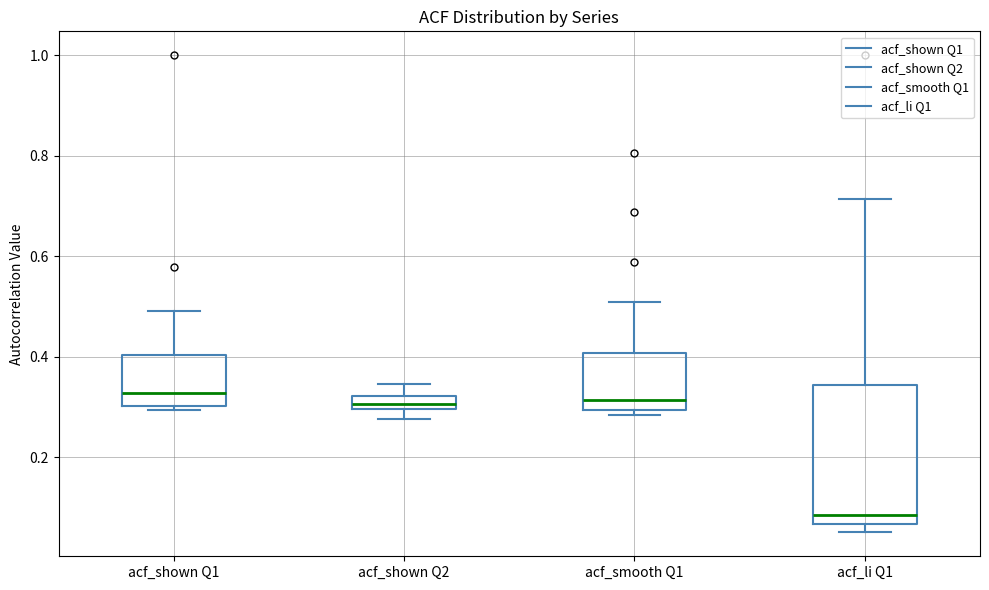

Where does the median line of the box for acf_shown Q1 sit on the y-axis? The values are not printed on the chart, so give them approximately, as read against the axis.

0.32